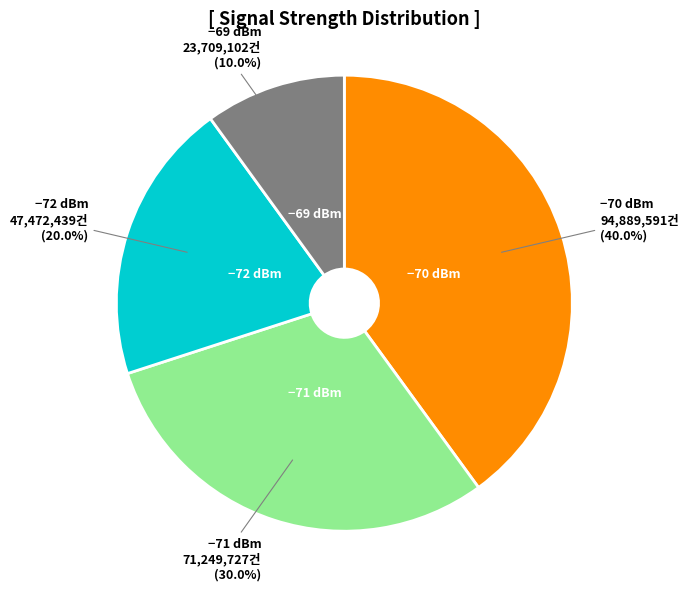

Is there any slice that represents more than half of the pie?

No